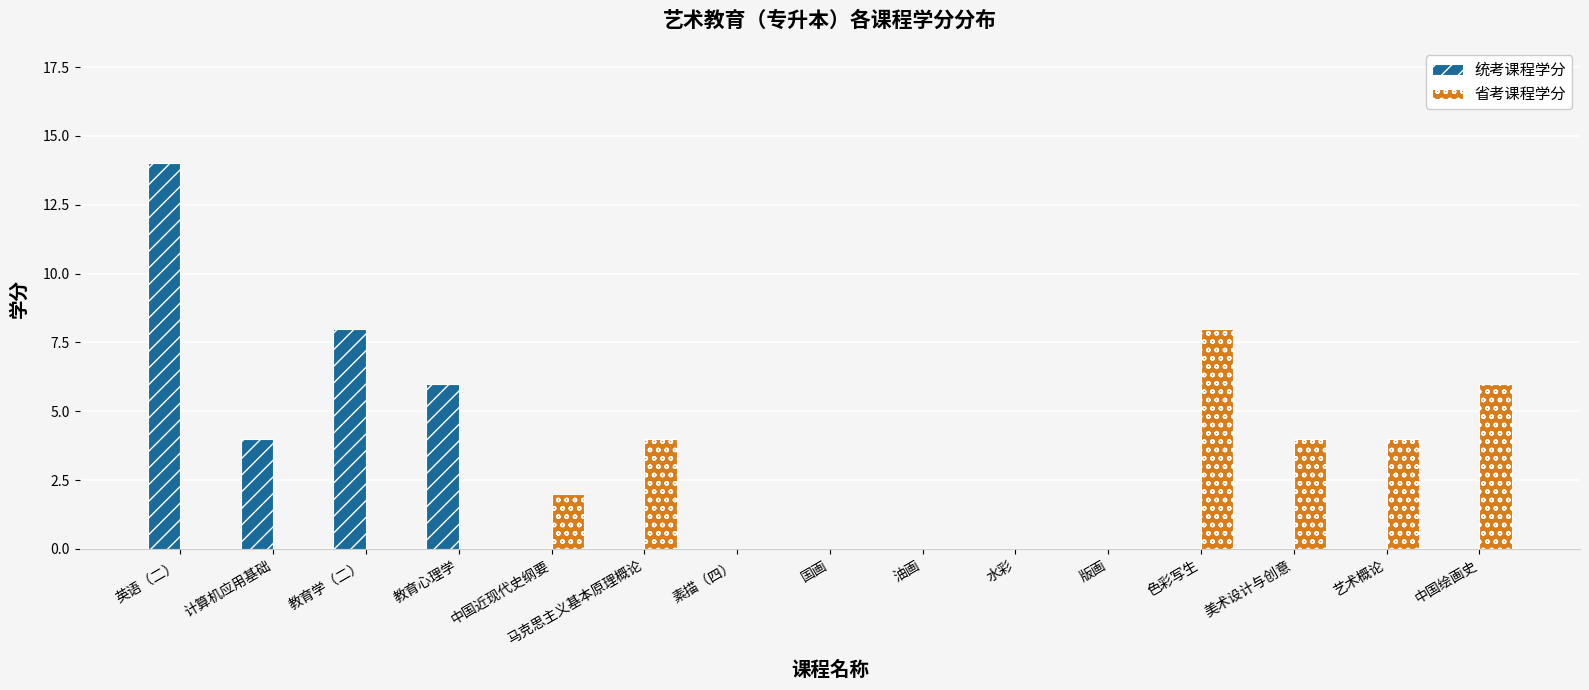

The value of 省考课程学分 at 素描（四） is 5. True or false?

False